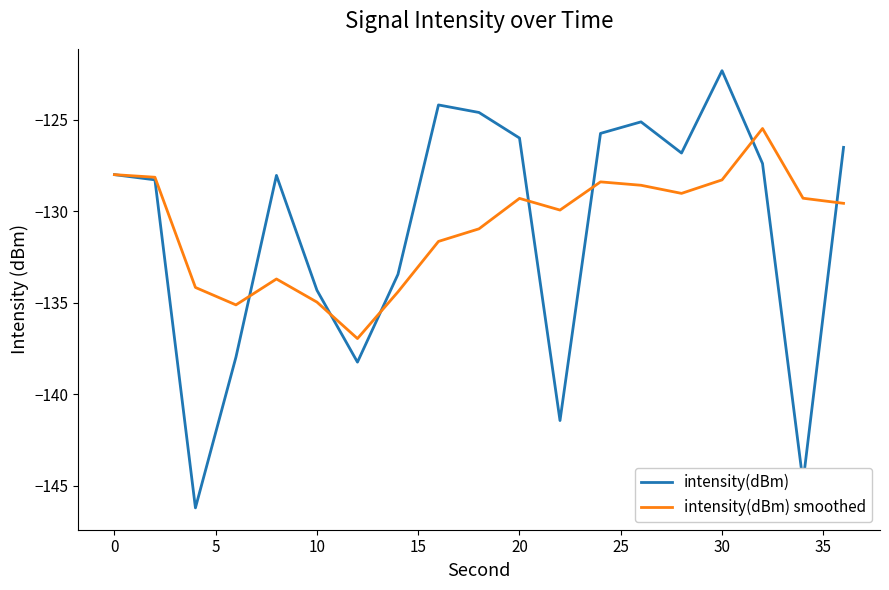

Rank the series by their maximum value, from highest to lowest.

intensity(dBm), intensity(dBm) smoothed